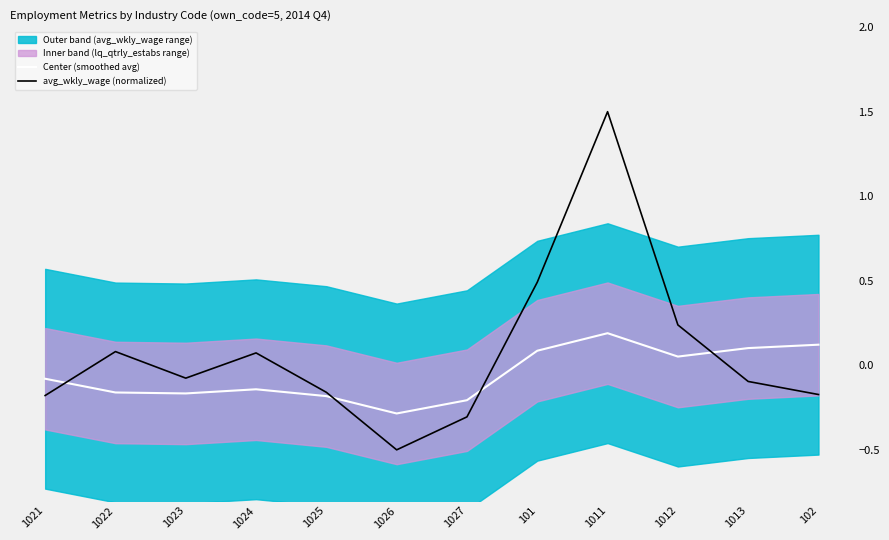

What is the approximate value of avg_wkly_wage (normalized) at 101?

0.5